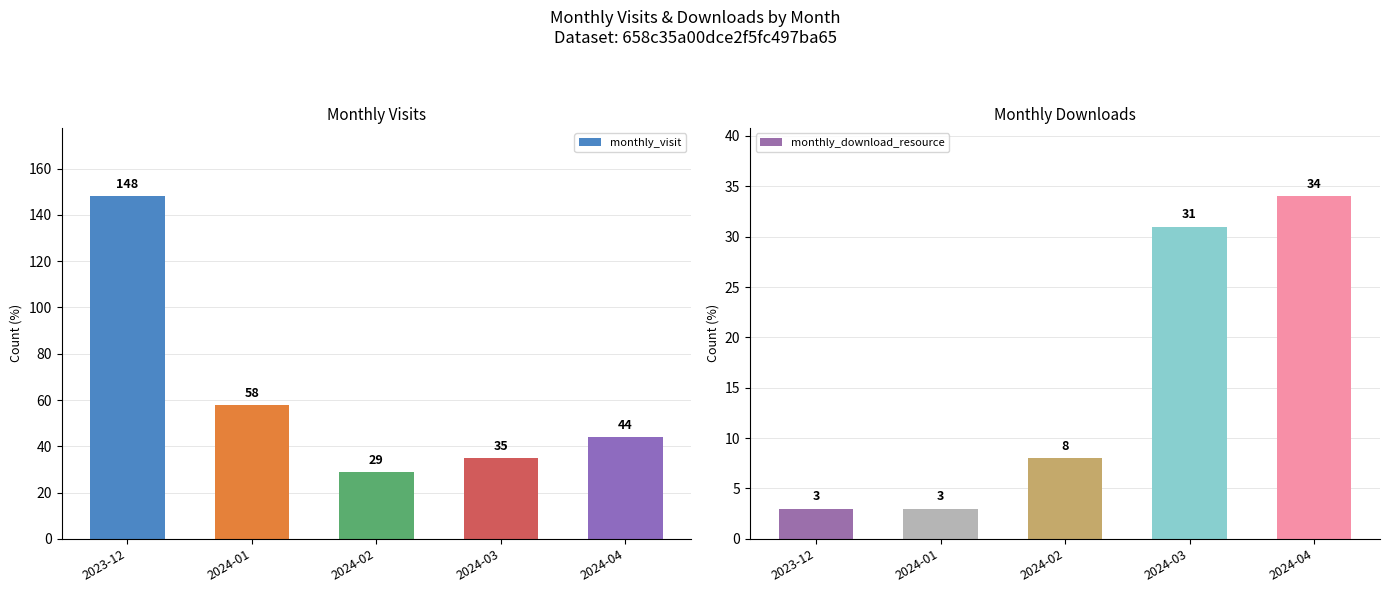

What is the label of the 5th bar from the right?

2023-12